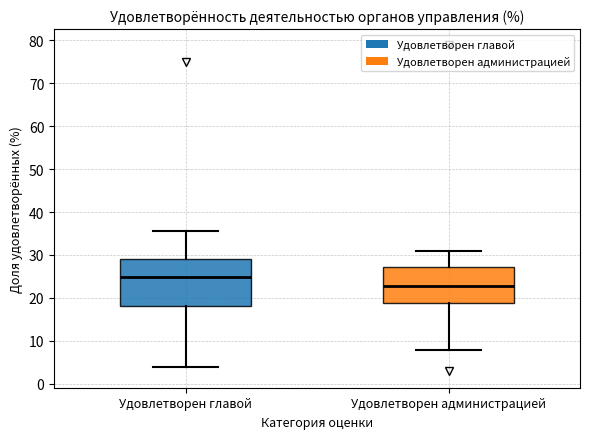

Reading left to right, transcribe this box plot: for each box, give where its median line is, the range the box spans, and where its two whiskers end, as read against the y-axis. The values are not printed on the chart, so give them approximately, as read against the axis.

Удовлетворен главой: median 25, box 18 to 29, whiskers 4 to 36
Удовлетворен администрацией: median 23, box 19 to 27, whiskers 8 to 31